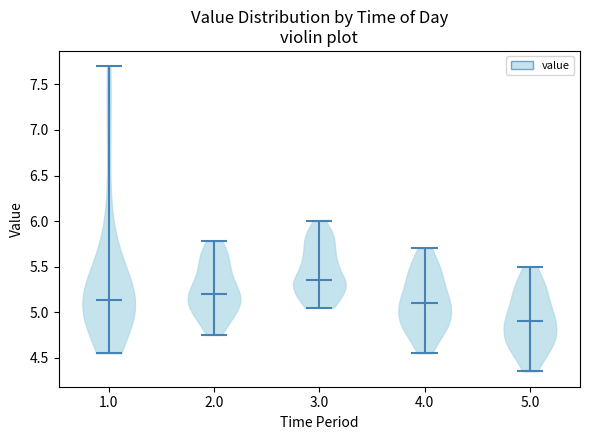

Which violin has the highest median line?

3.0